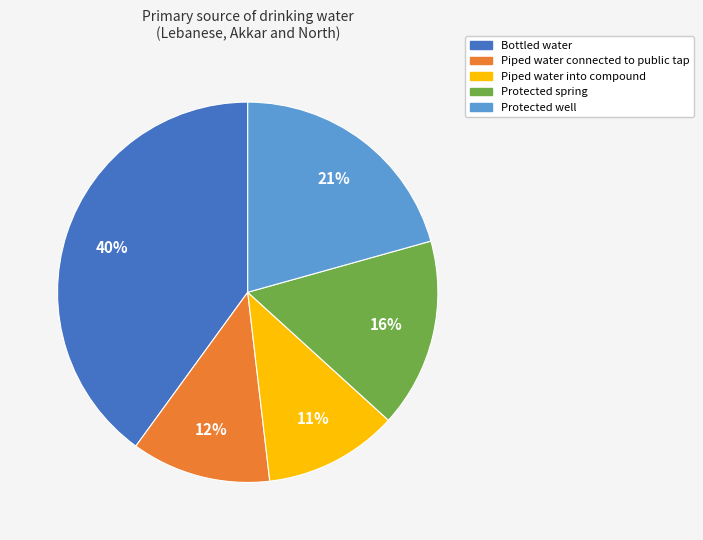

The Piped water into compound slice represents 11% of the pie. True or false?

True